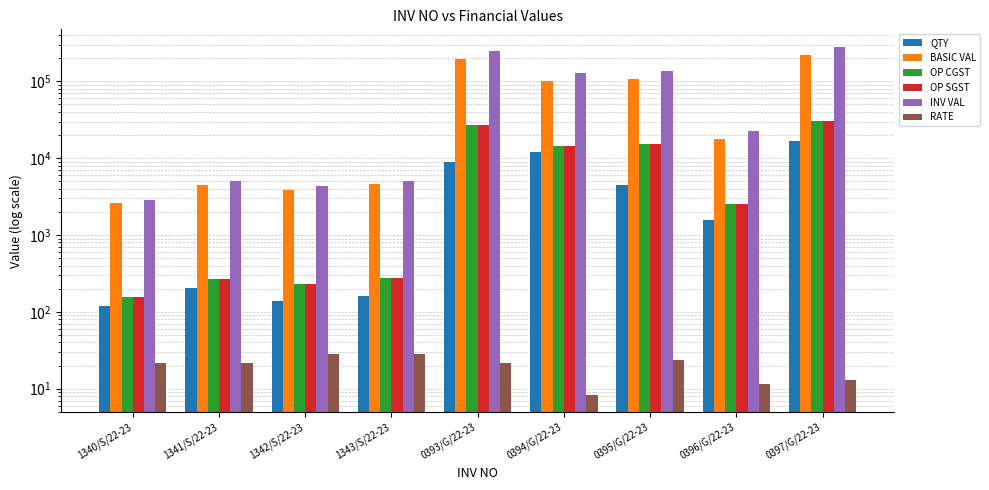

Reading left to right, list all the values displayed in this chart.

QTY: 119.0	205.0	138.0	162.0	8960.0	12130.0	4500.0	1559.0	16745.0
BASIC VAL: 2588.2	4458.8	3898.5	4576.5	195148.8	101528.1	107730.0	17897.3	220531.6
OP CGST: 155.3	267.5	233.9	274.6	27320.8	14213.9	15082.2	2505.6	30874.4
OP SGST: 155.3	267.5	233.9	274.6	27320.8	14213.9	15082.2	2505.6	30874.4
INV VAL: 2898.8	4993.8	4366.3	5125.7	249790.5	129956.0	137894.4	22908.6	282280.5
RATE: 21.8	21.8	28.2	28.2	21.8	8.4	23.9	11.5	13.2